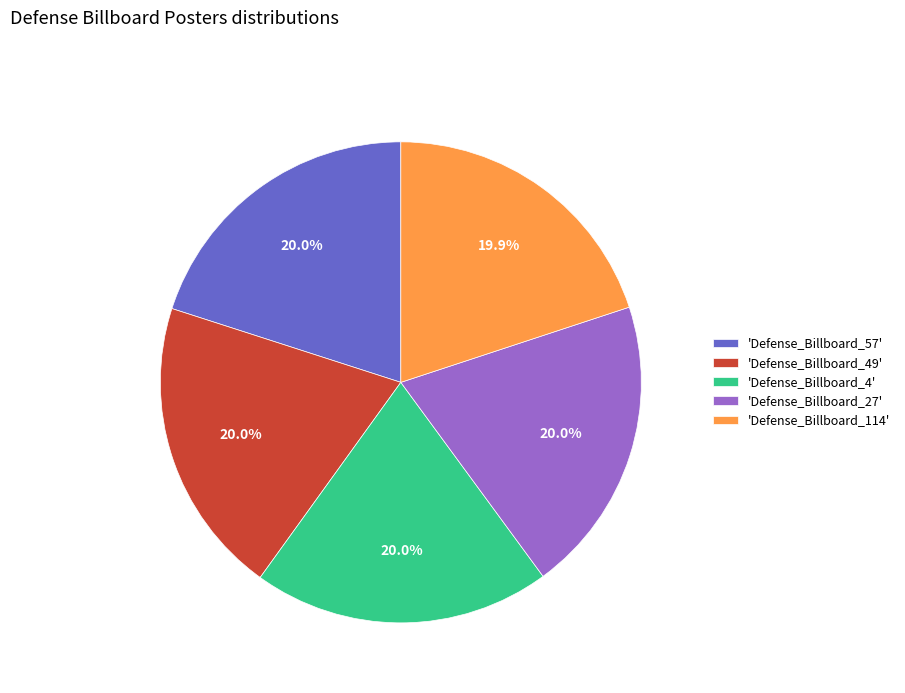

Approximately how many times larger is the value at 'Defense_Billboard_114' compared to 'Defense_Billboard_27'?

1.0